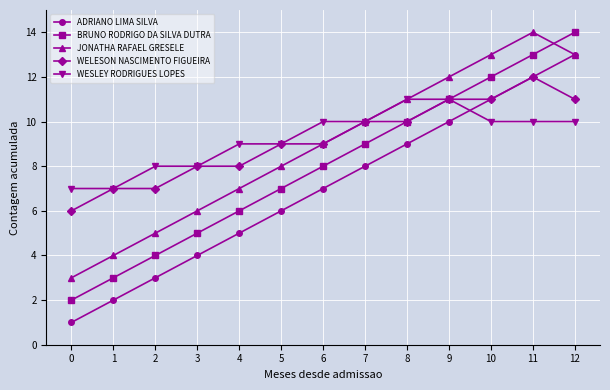

True or false: BRUNO RODRIGO DA SILVA DUTRA and JONATHA RAFAEL GRESELE cross at least once.

True